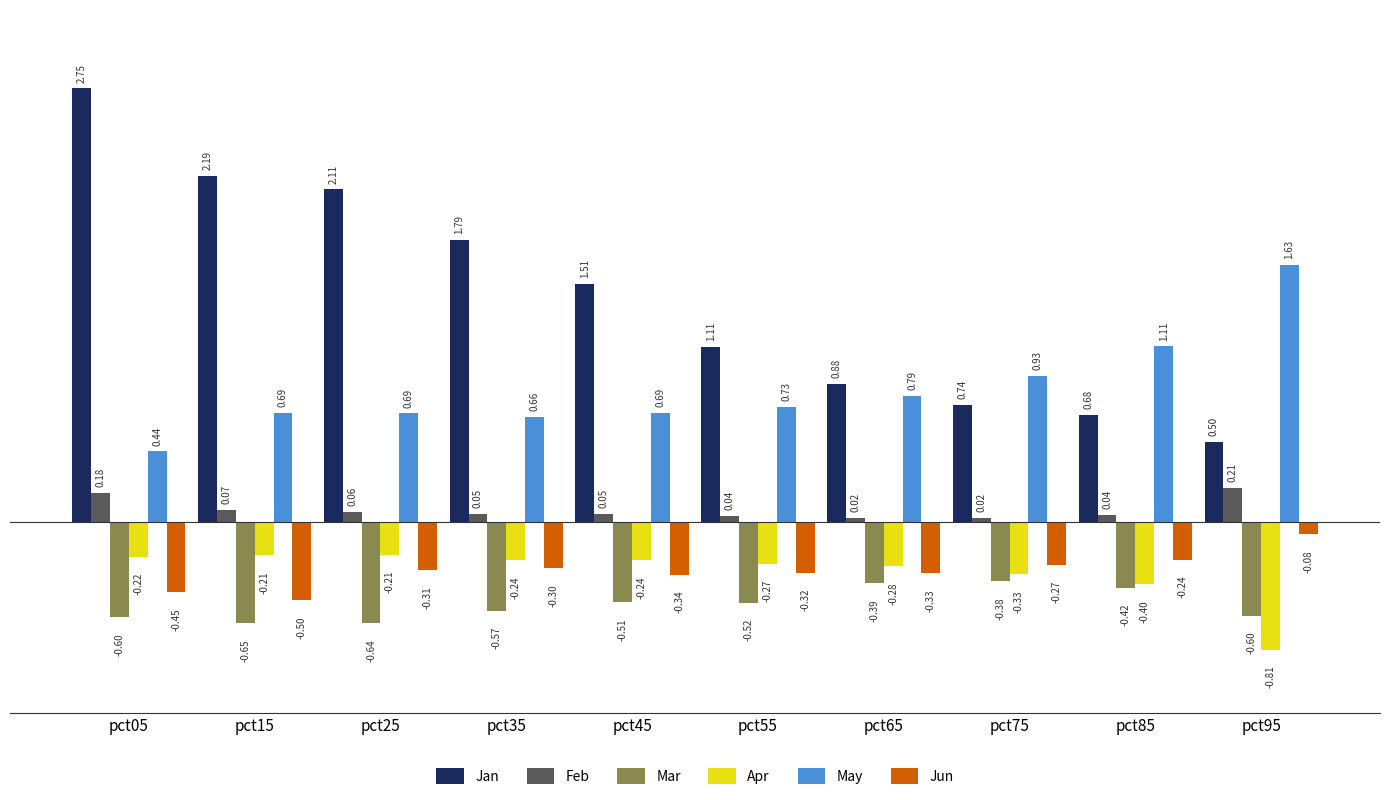

What is the sum of all May values?

8.4